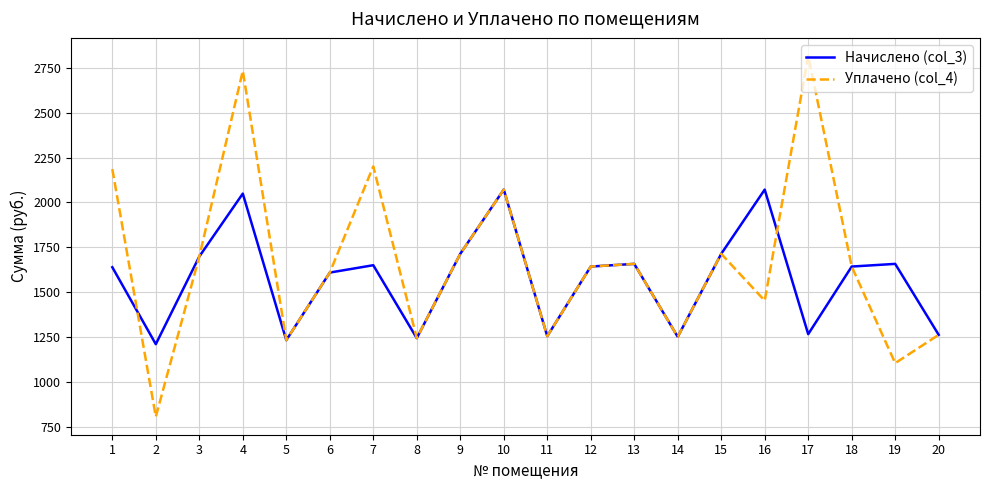

What is the total value across all series at 8?

2489.0